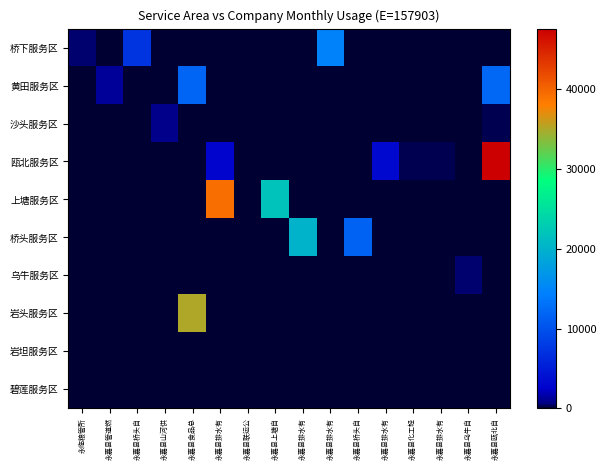

Which category has the lowest value across all series?

永嘉县管道燃